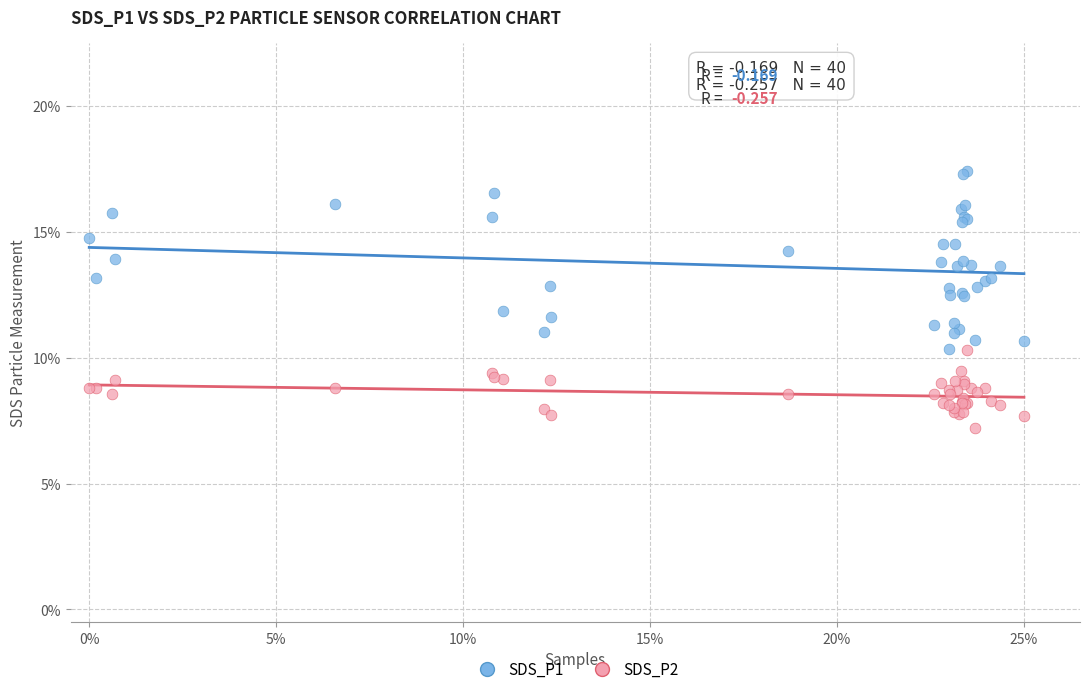

What are all the series names shown in the legend?

SDS_P1, SDS_P2